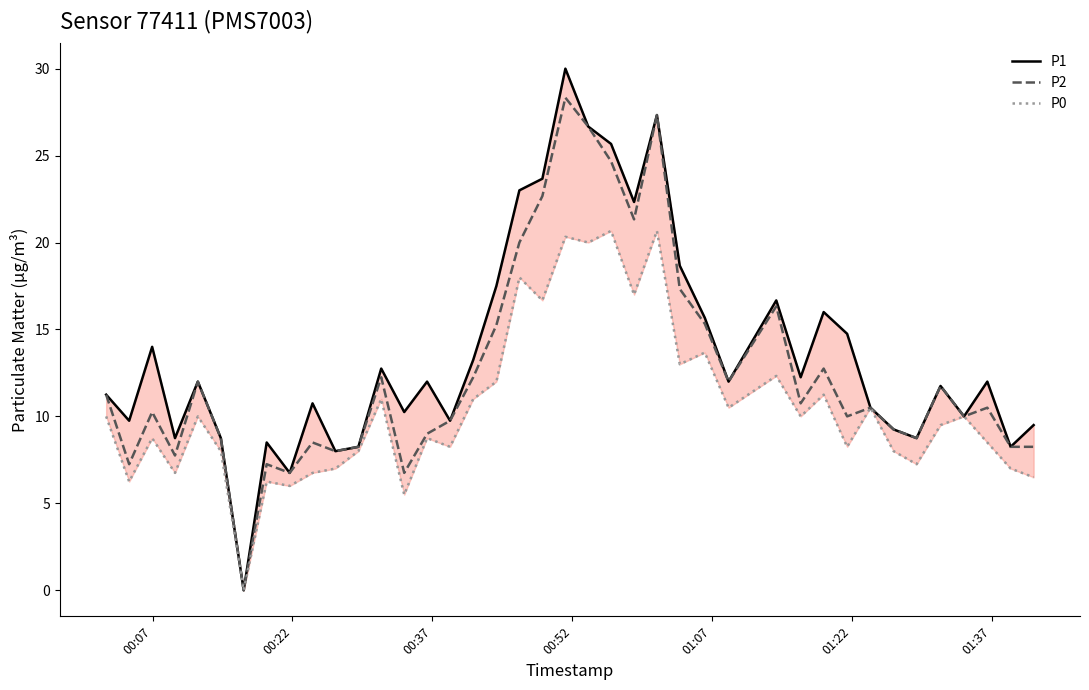

Rank the series by their maximum value, from lowest to highest.

P0, P2, P1